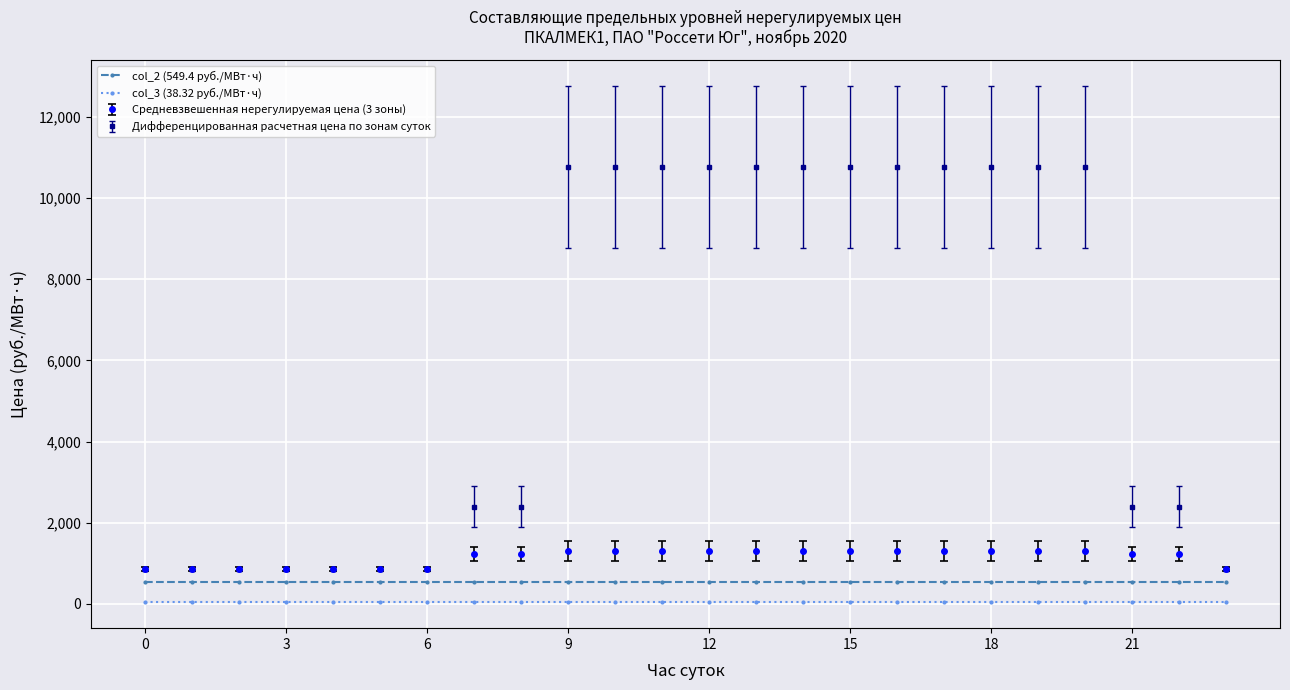

What is the greatest value displayed?

10757.3